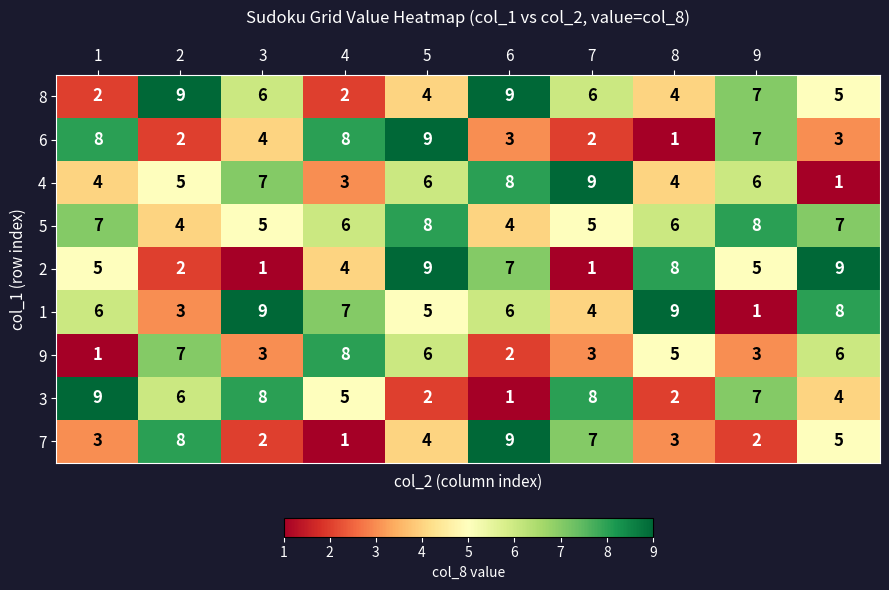

What is the maximum value shown in the chart?

9